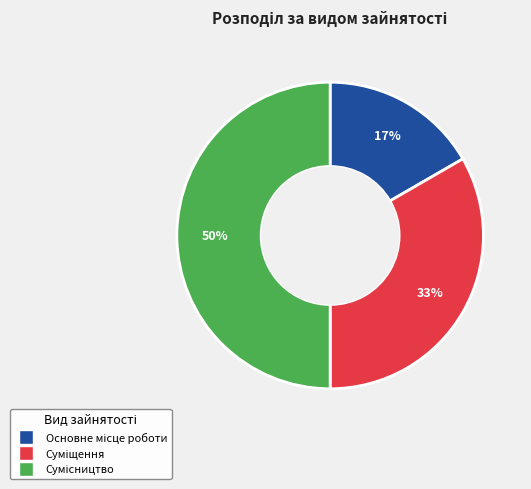

To the nearest percent, what is the average slice percentage?

33%